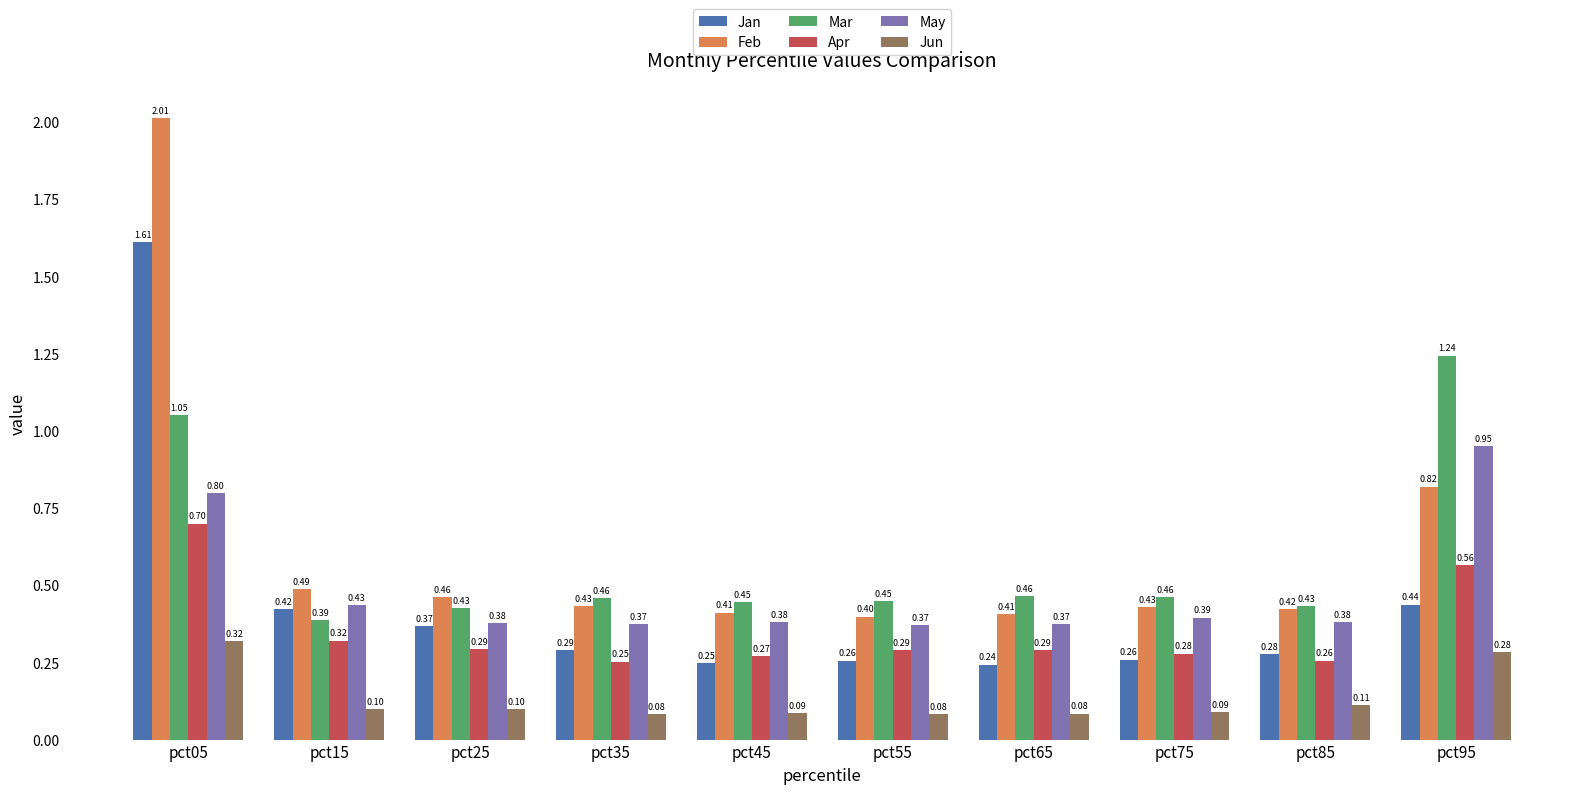

What is the minimum value shown in the chart?

0.1